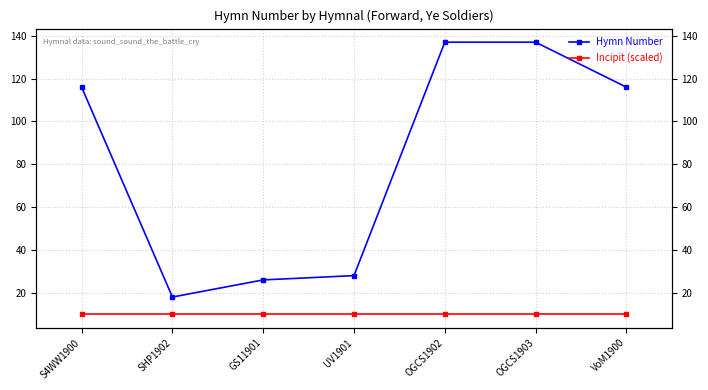

What is the value of the Incipit (scaled) point at the 4th from the left?

10